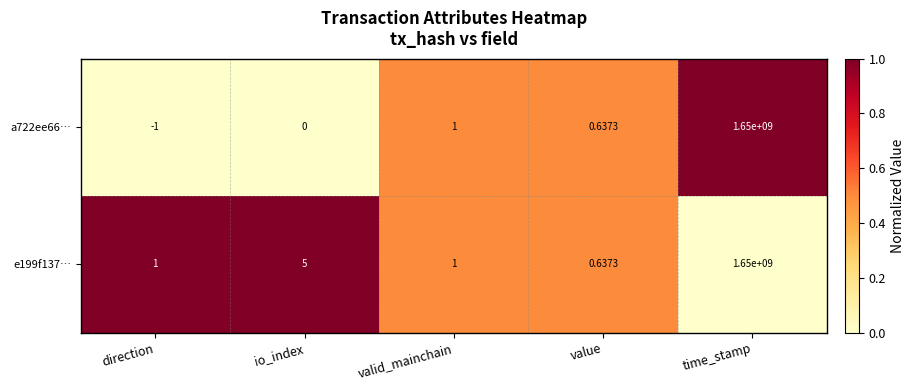

Which category has the highest value across all series?

time_stamp